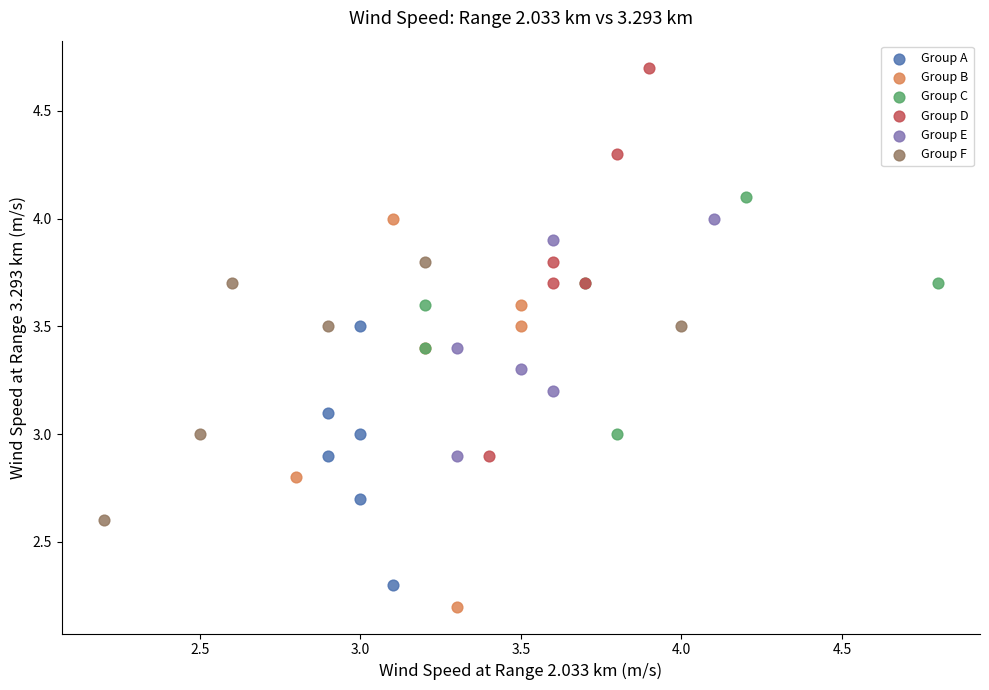

Which series contains the highest Y value?

Group D